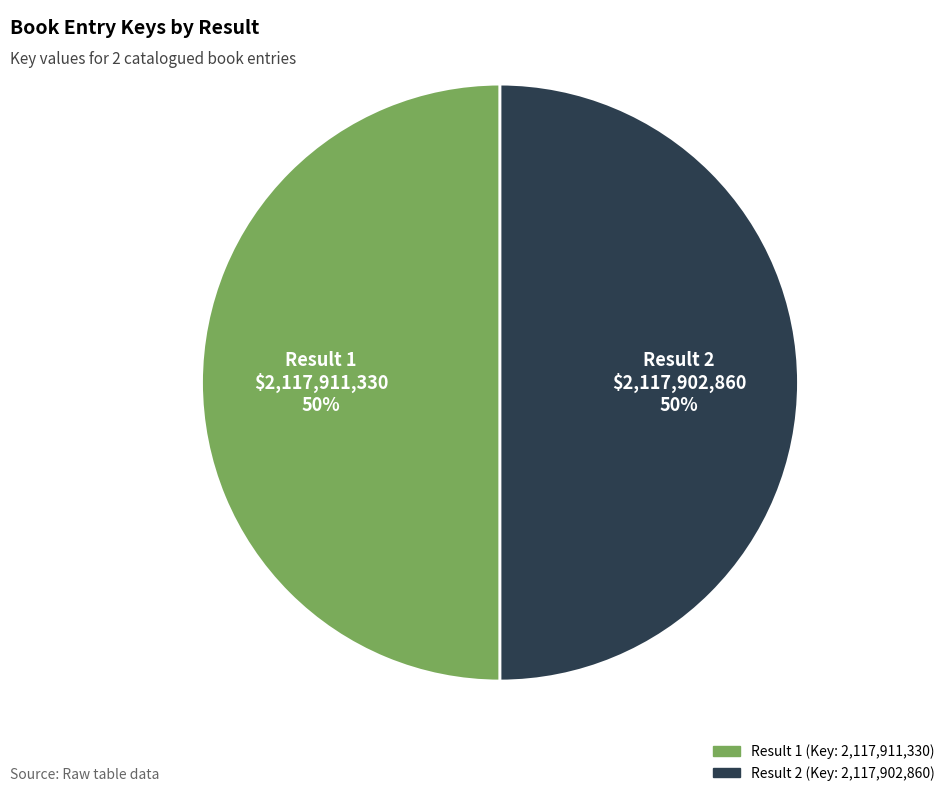

To the nearest percent, what is the average slice percentage?

50%